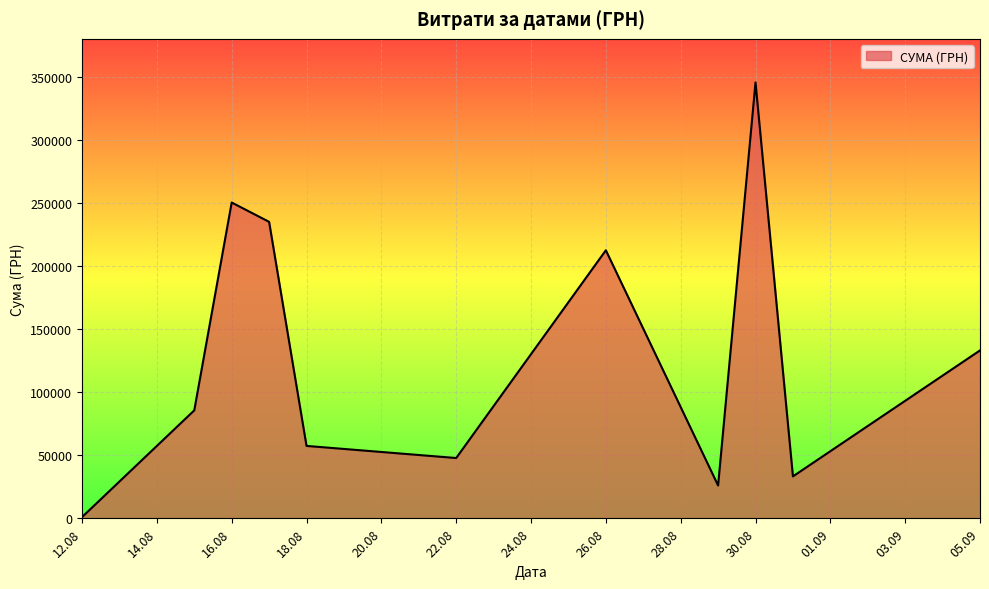

What is the greatest value displayed?

345687.3